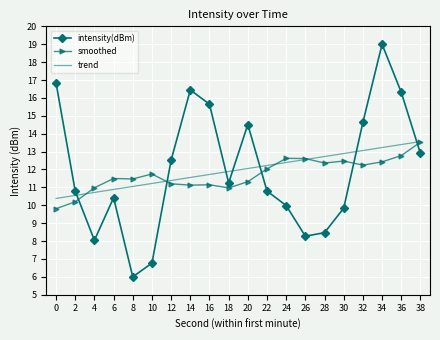

What is the difference between the maximum and minimum values in the intensity(dBm) series?

13.0